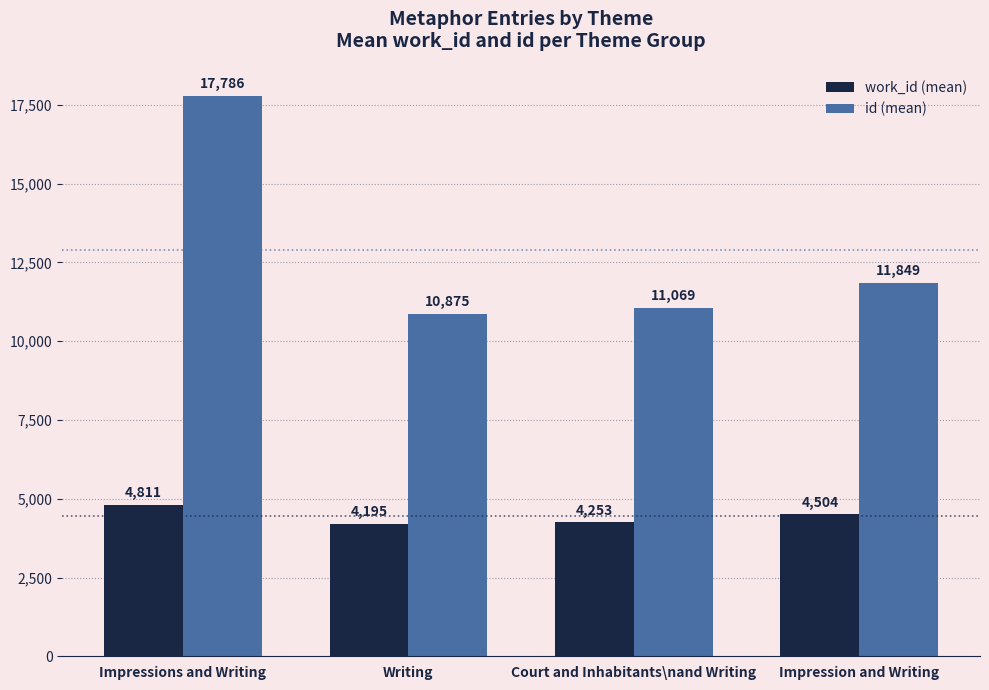

What is the difference between the second highest and minimum values in the id (mean) series?

974